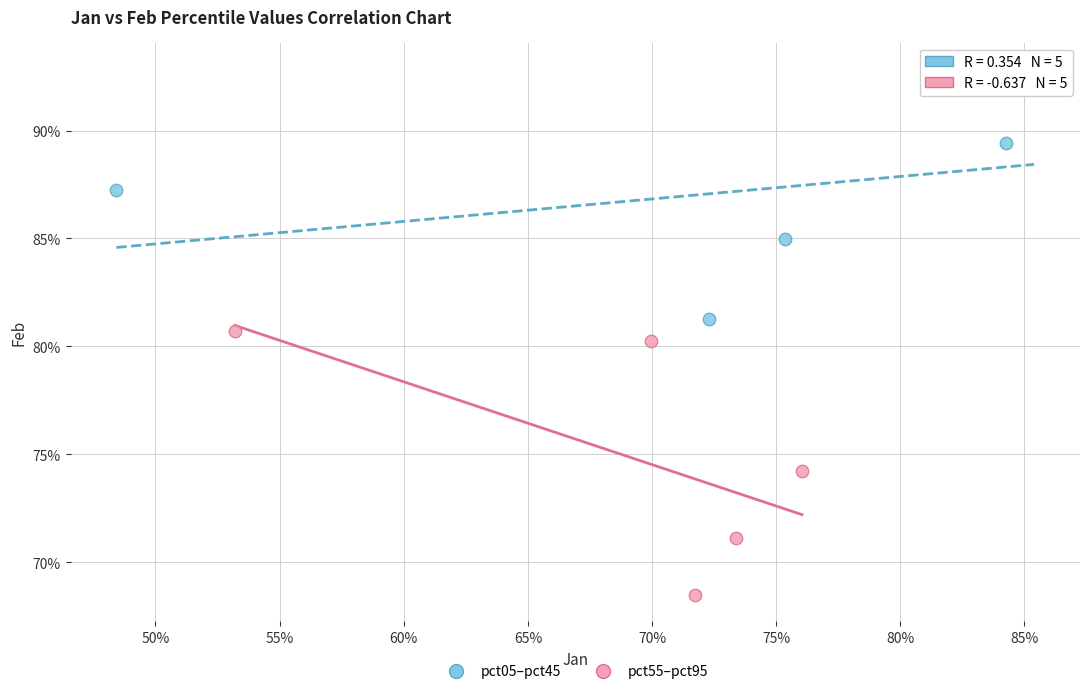

Which series reaches the minimum Y coordinate?

pct55–pct95